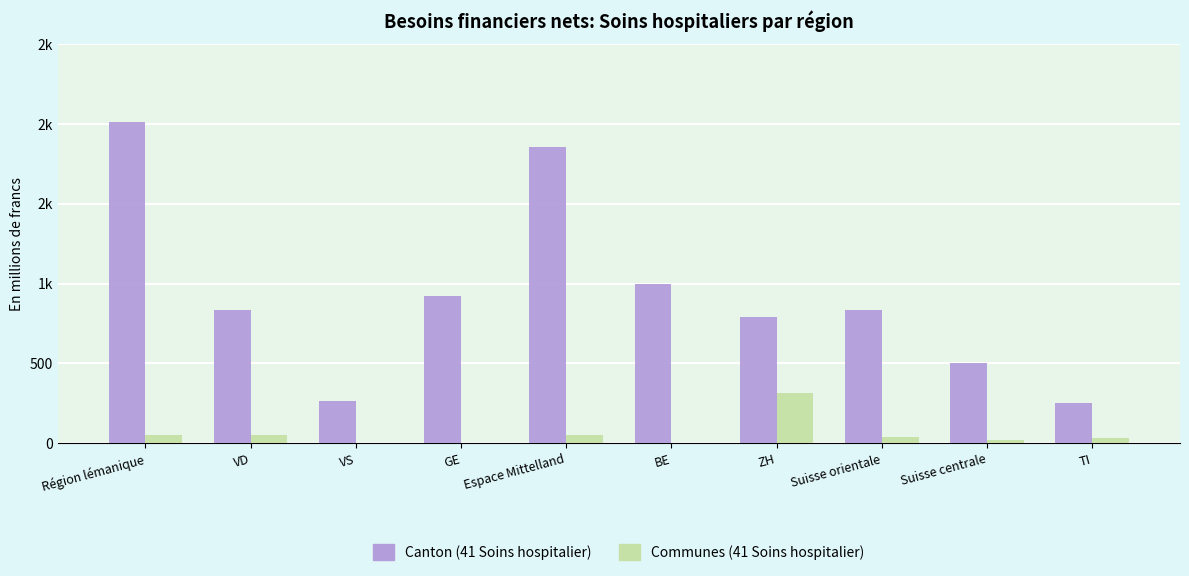

What is the highest value of the Communes (41 Soins hospitalier) series?

312.4